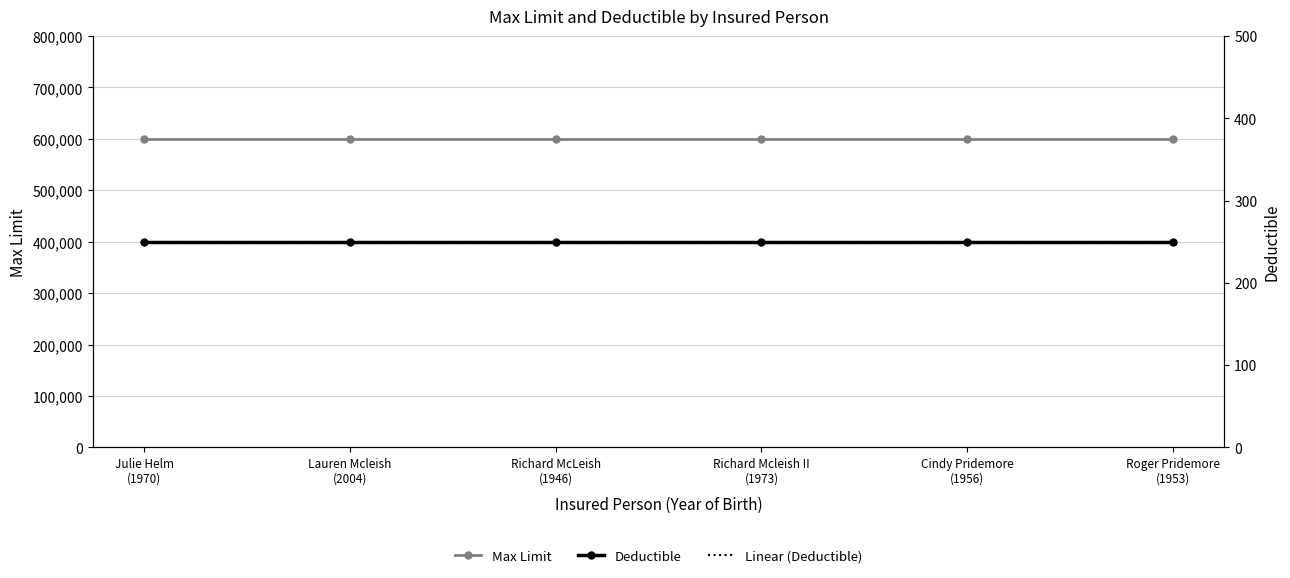

What is the spread (max minus min) of values at Richard McLeish
(1946)?

599750.0